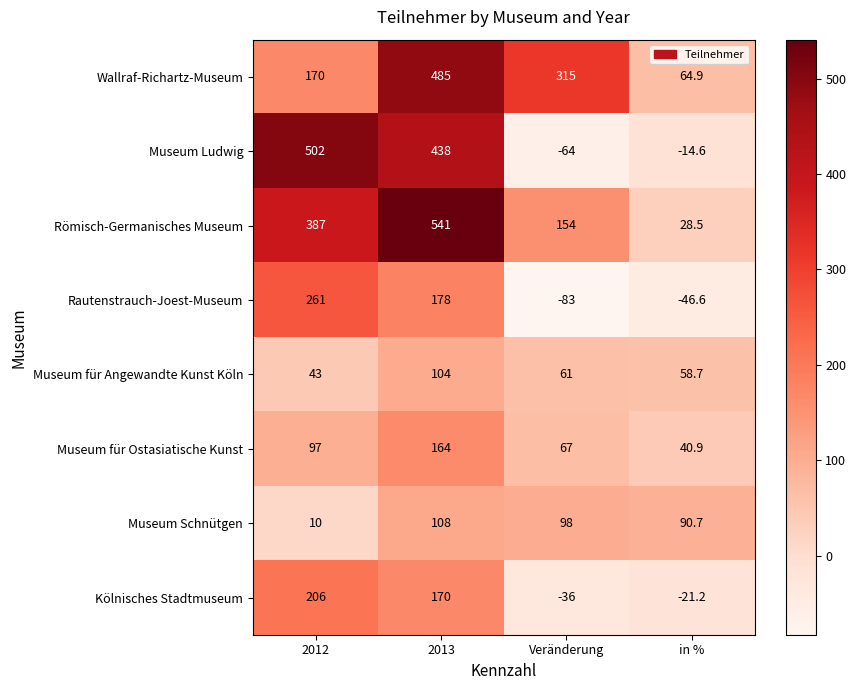

Where is Museum Schnütgen nearest to the value 59?

in %